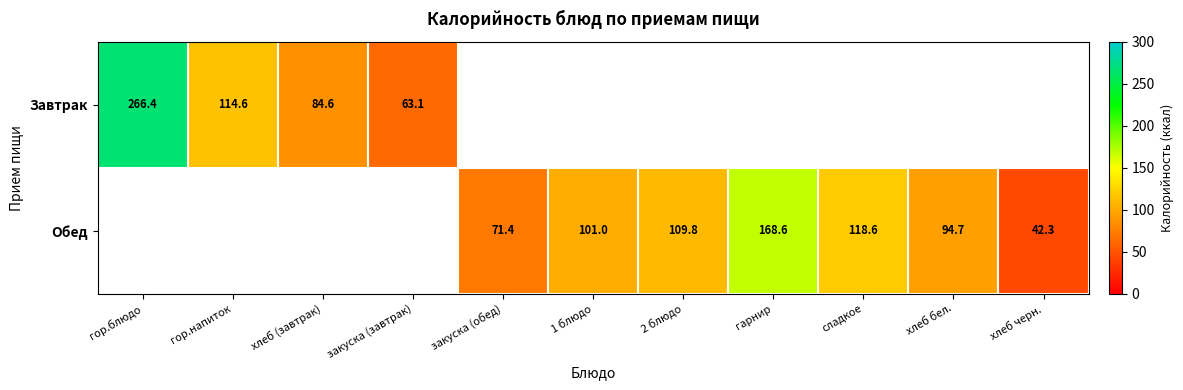

The value of Обед at гарнир is 298.4. True or false?

False